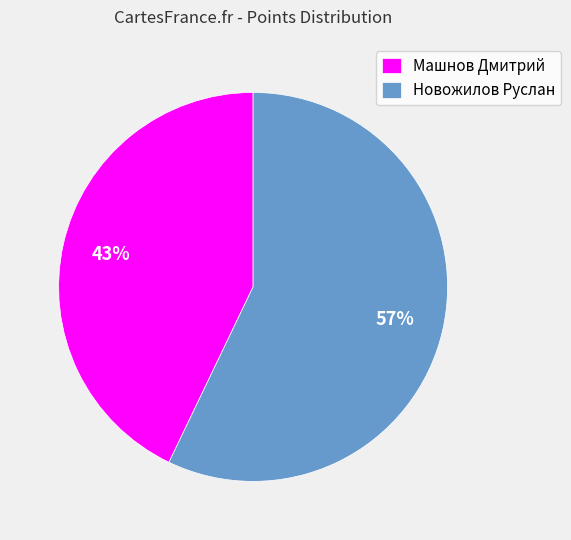

To the nearest percent, what portion does Новожилов Руслан represent?

57%